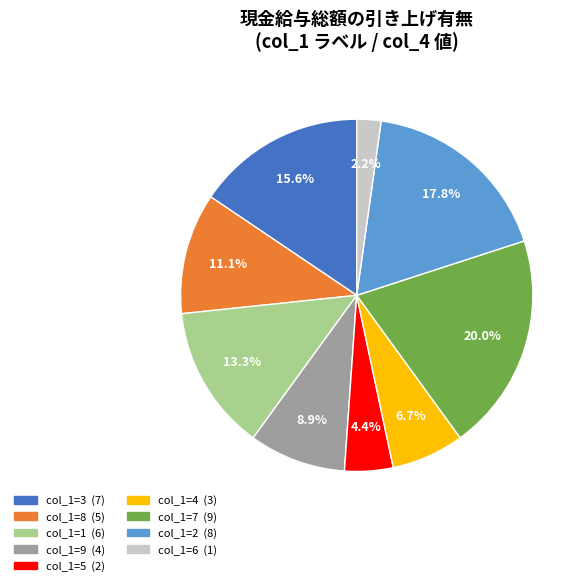

Does any single category account for the majority?

No